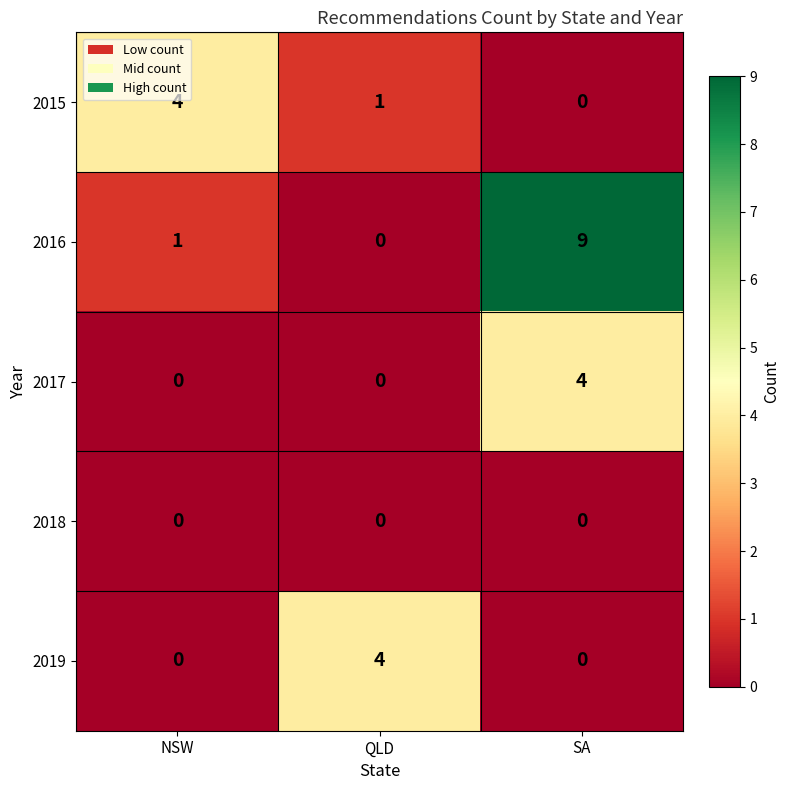

What is the difference between the 2016 values at NSW and SA?

8